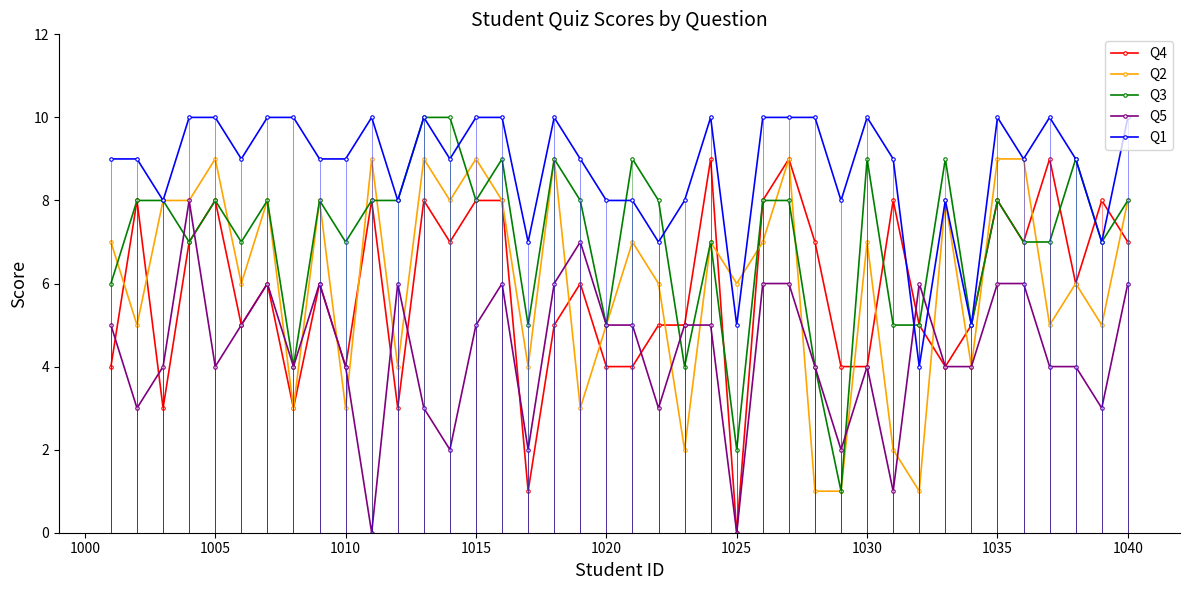

Which series has the largest total across all categories?

Q1